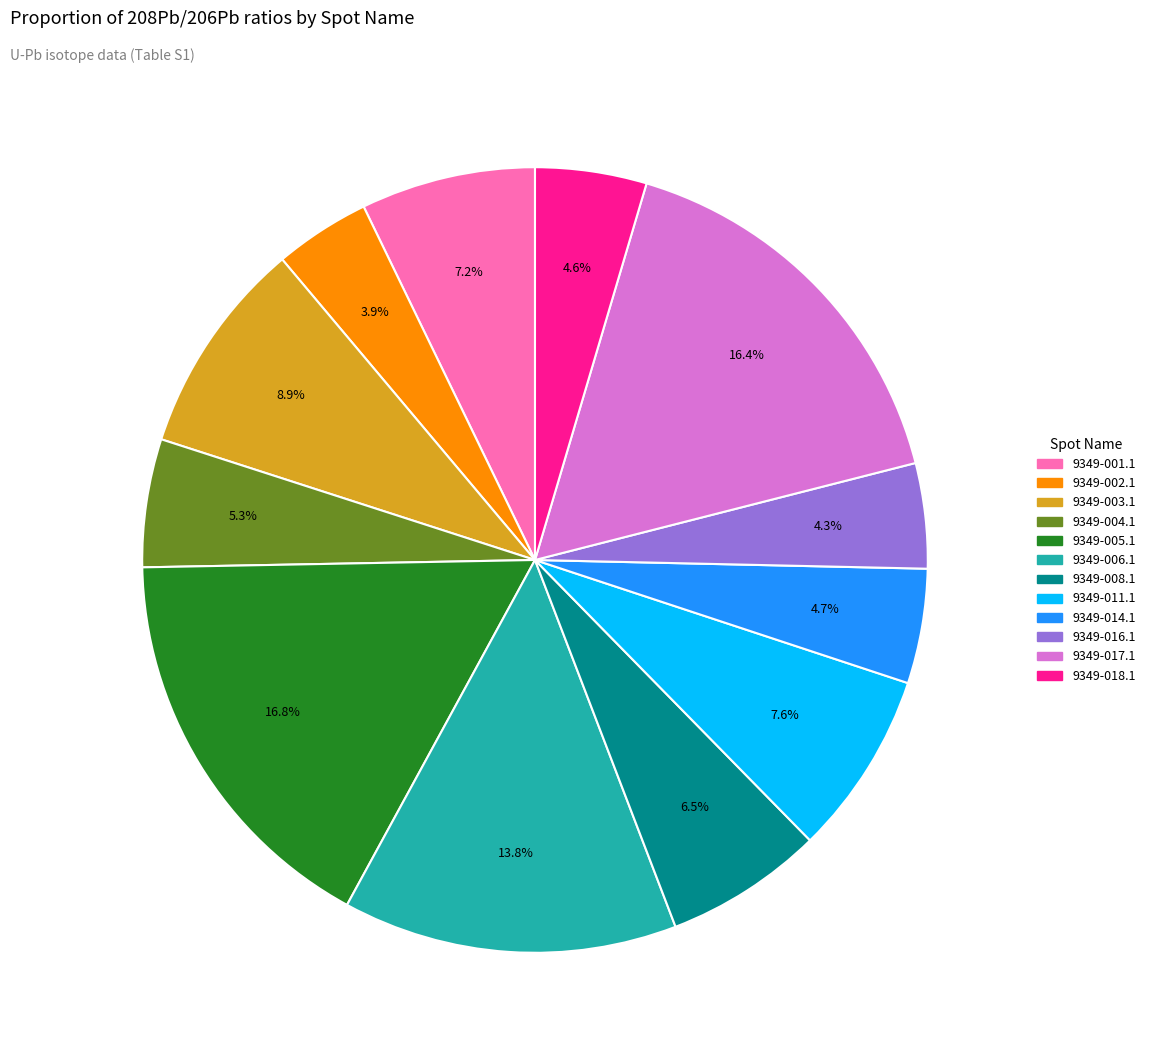

To the nearest percent, what portion does 9349-004.1 represent?

5%